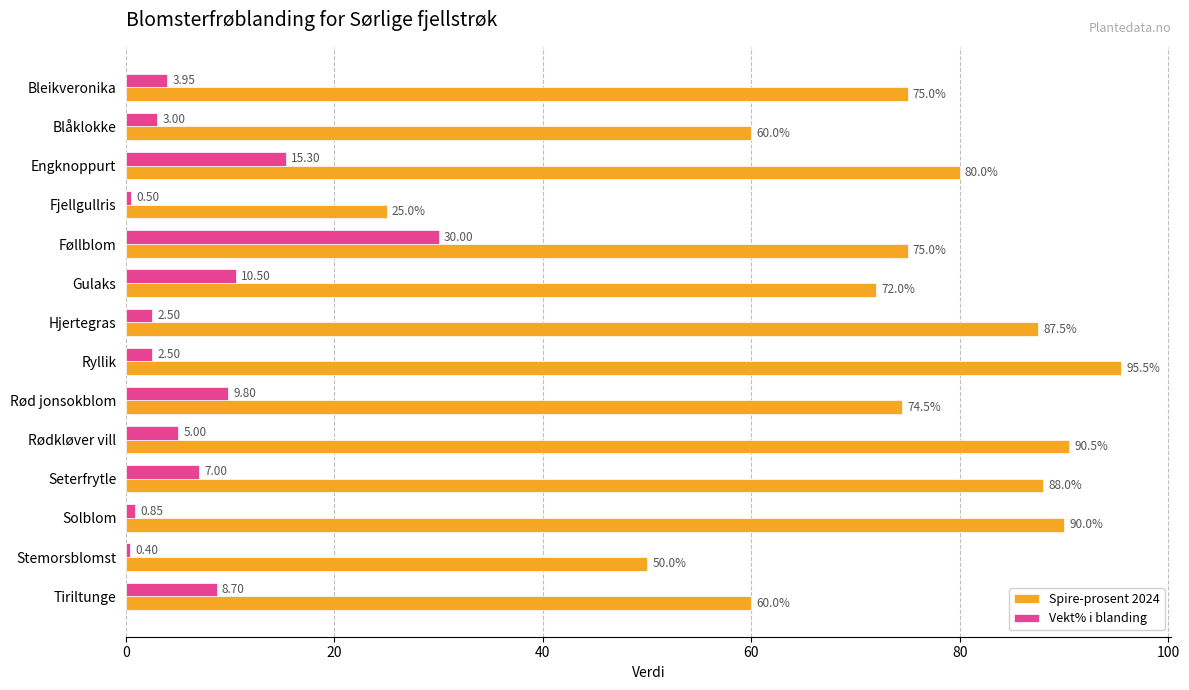

Is the value of Spire-prosent 2024 at Tiriltunge greater than the value of Vekt% i blanding at Stemorsblomst?

Yes